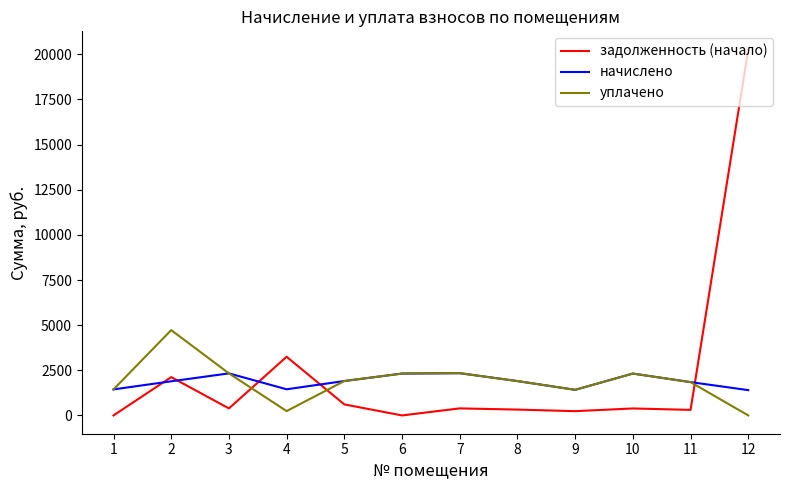

At which label does задолженность (начало) reach its peak?

12